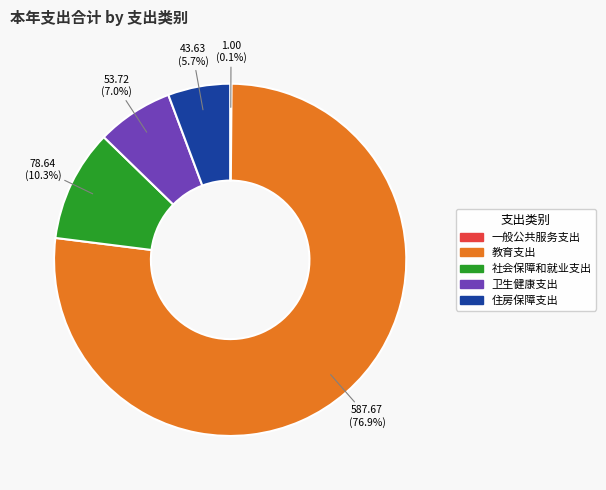

Between 住房保障支出 and 卫生健康支出, which is larger?

卫生健康支出